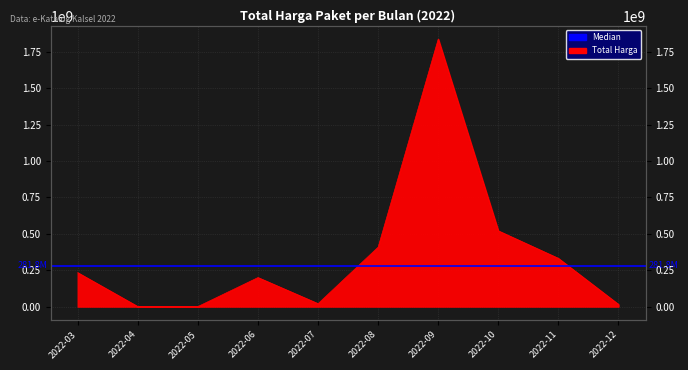

The chart shows a value of 115277126 at 2022-03. True or false?

False